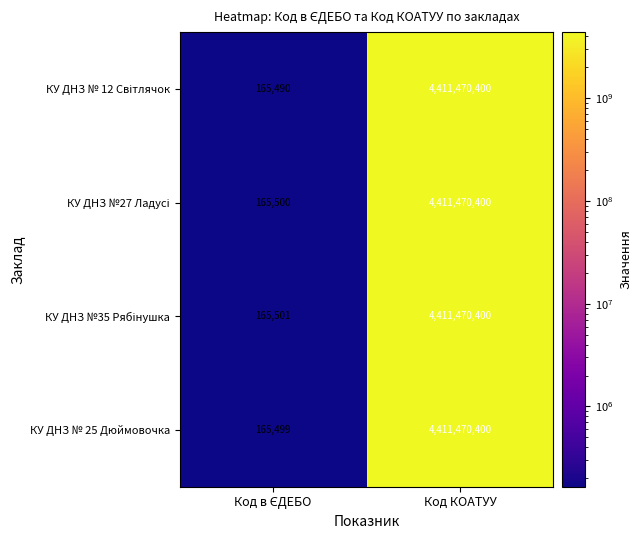

What is the average value of the КУ ДНЗ № 25 Дюймовочка series?

2205817950